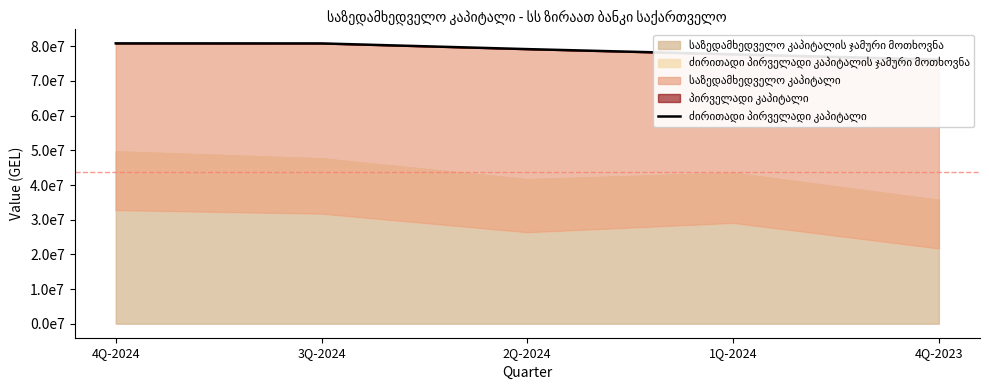

What is the ratio of the value at 2Q-2024 to the value at 4Q-2023?

1.0